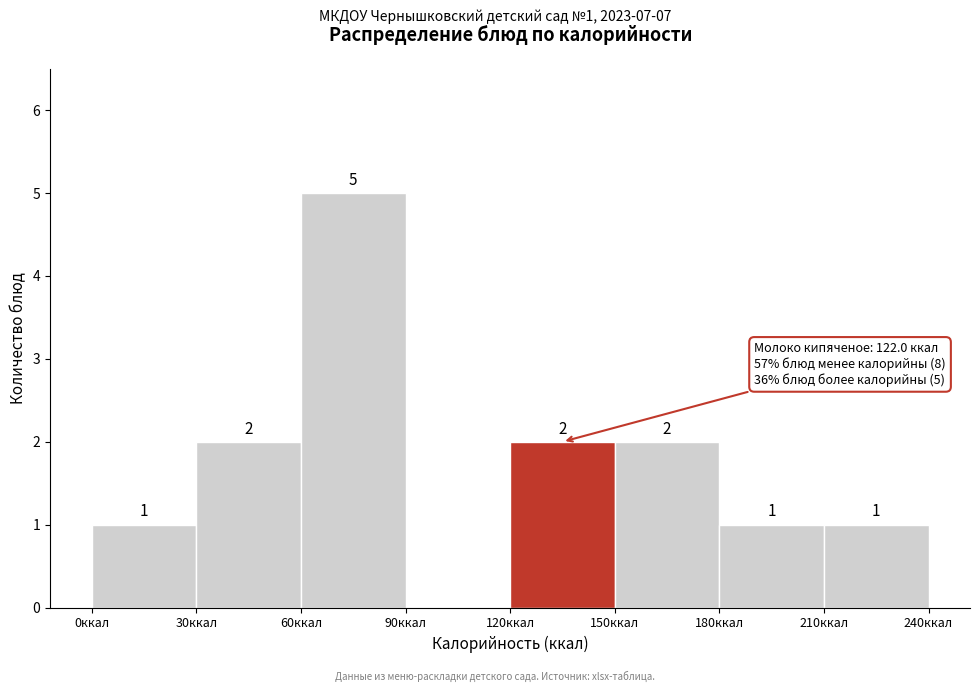

Over which range of the x-axis is the bar tallest?

60 to 90